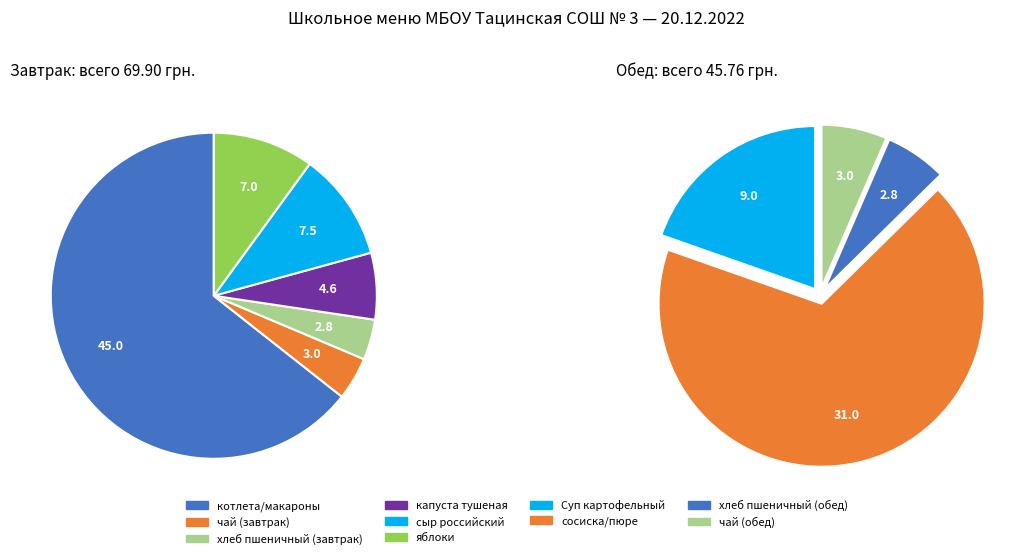

What is the change in value from хлеб пшеничный (завтрак) to сосиска/пюре?

+28.2